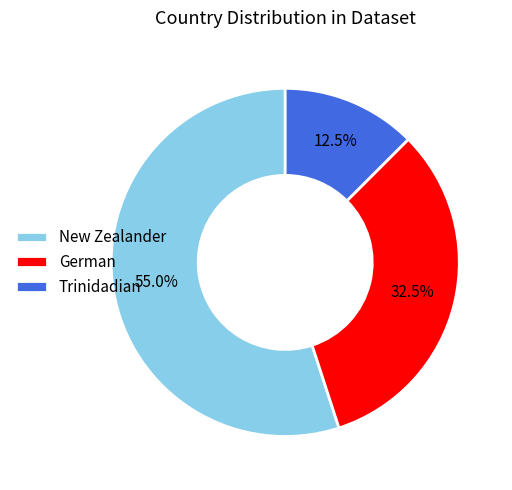

Which slice is the largest?

New Zealander